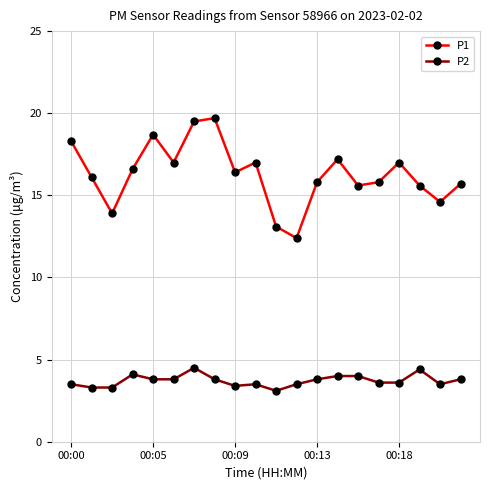

Which series has the largest total across all categories?

P1